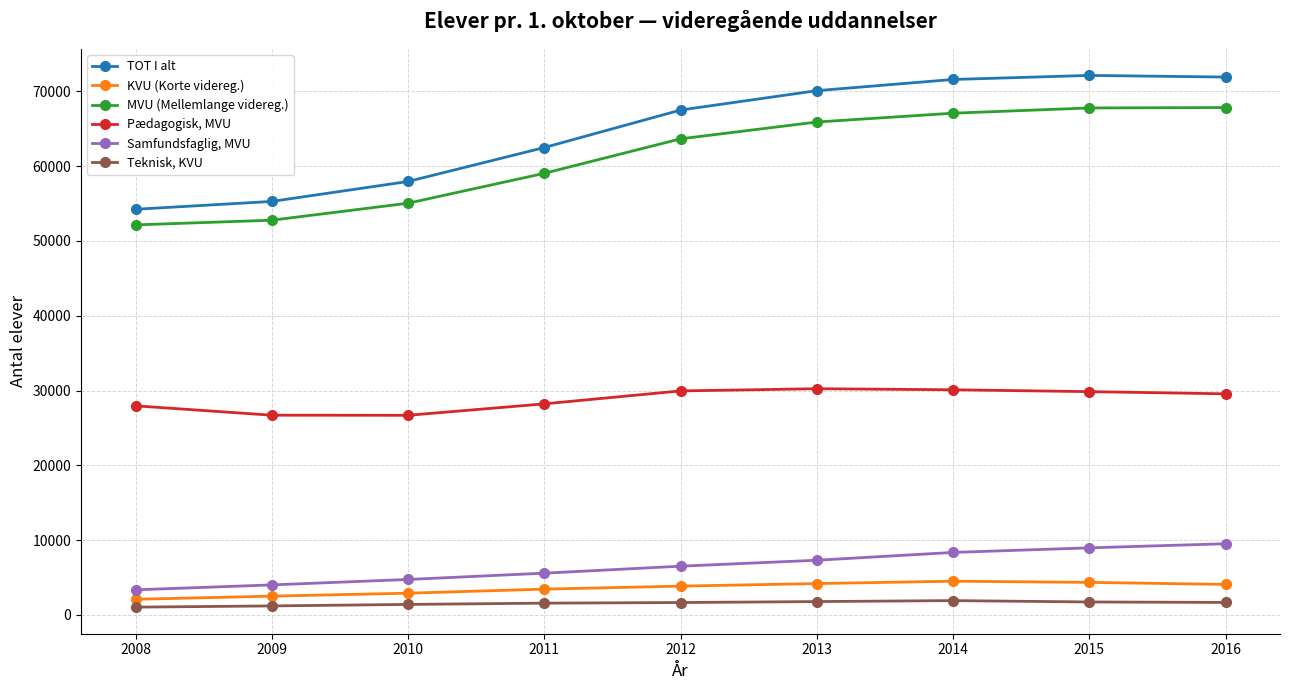

What is the difference between the maximum and minimum values in the Samfundsfaglig, MVU series?

6162